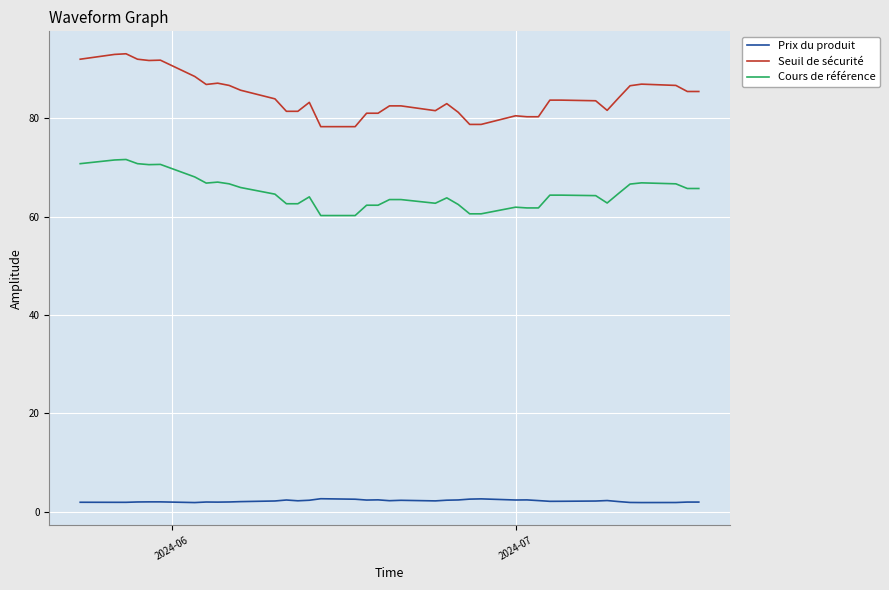

What is the lowest value of the Seuil de sécurité series?

78.3